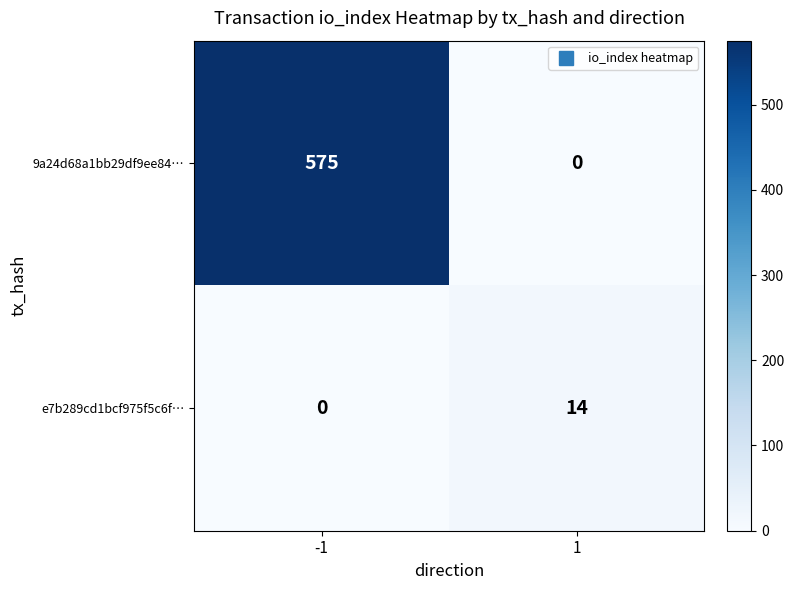

What is the total value across all series at 1?

14